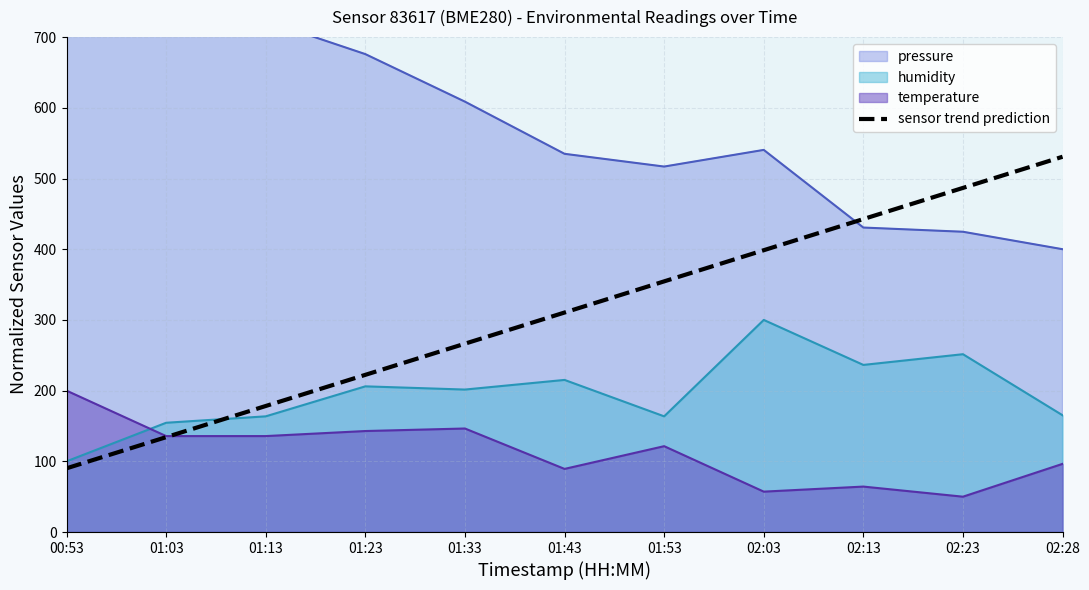

Reading right to left, list all the values displayed in this chart.

530.8	486.7	442.7	398.6	354.5	310.5	266.4	222.3	178.3	134.2	90.1